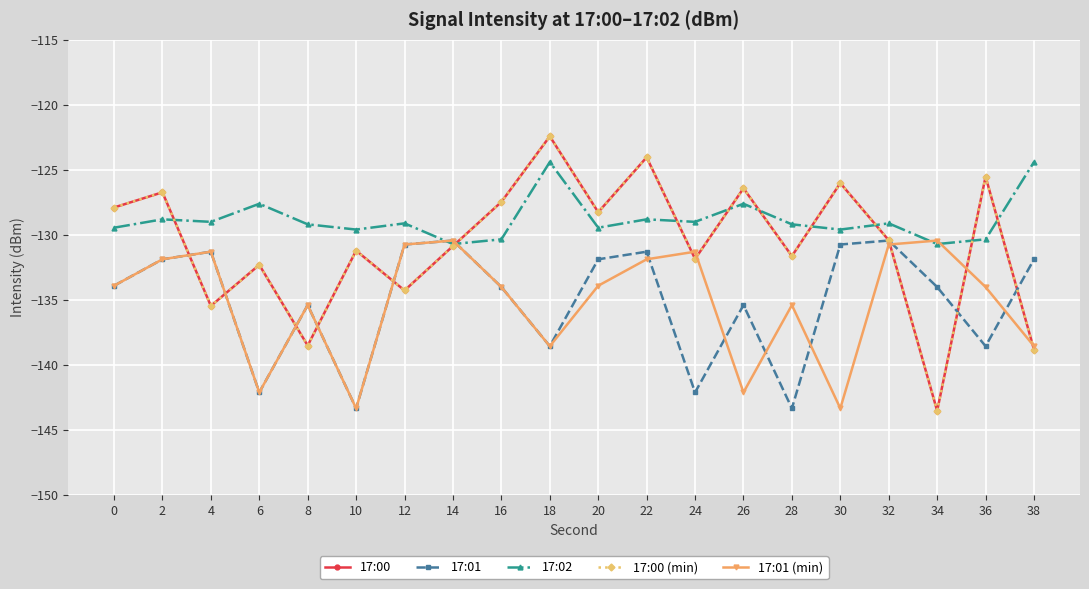

The value of 17:00 (min) at 16 is -222.3. True or false?

False